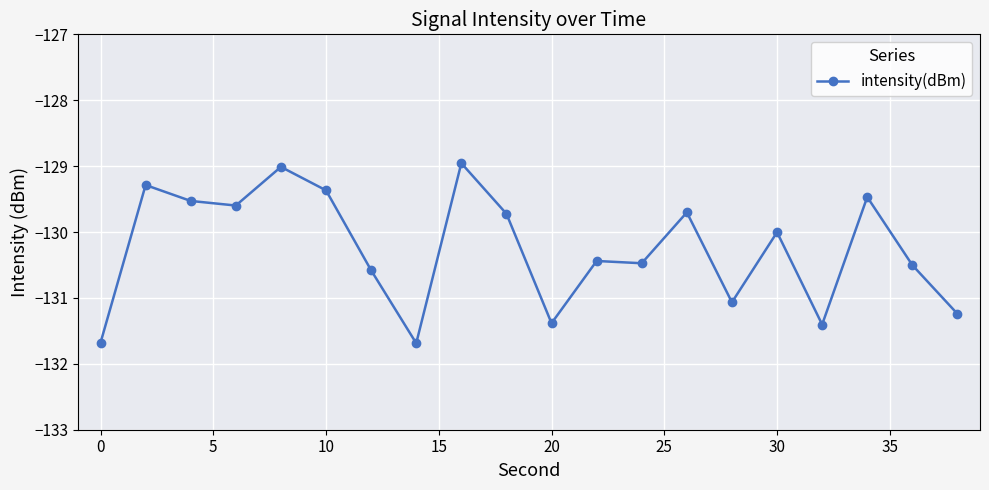

Reading left to right, extract all data points from this chart.

-131.7	-129.3	-129.5	-129.6	-129.0	-129.4	-130.6	-131.7	-129.0	-129.7	-131.4	-130.4	-130.5	-129.7	-131.1	-130.0	-131.4	-129.5	-130.5	-131.2